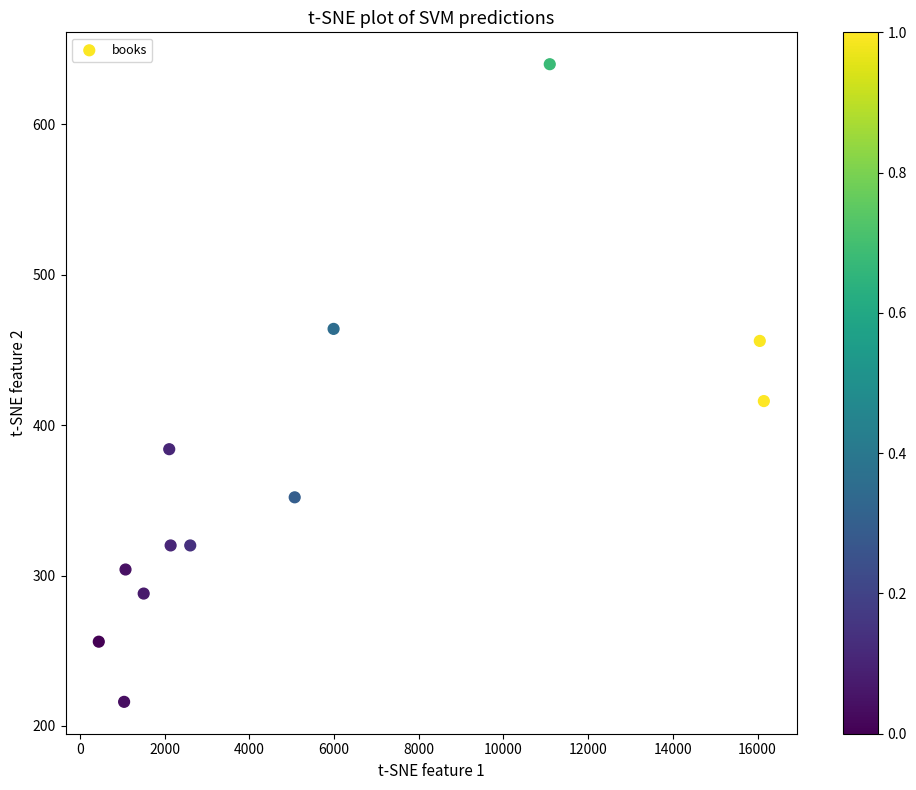

What is the average Y value?

368